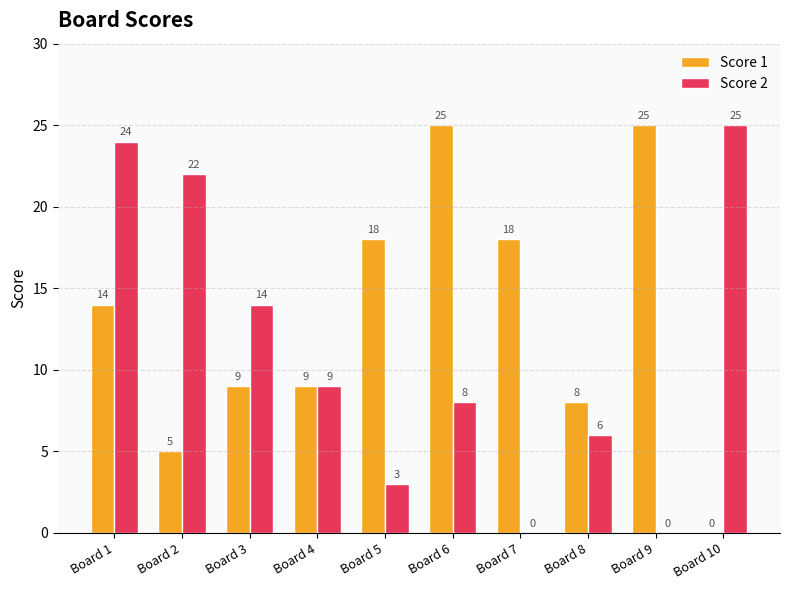

Reading left to right, what are all the values shown in this chart?

Score 1: Board 1=14	Board 2=5	Board 3=9	Board 4=9	Board 5=18	Board 6=25	Board 7=18	Board 8=8	Board 9=25	Board 10=0
Score 2: Board 1=24	Board 2=22	Board 3=14	Board 4=9	Board 5=3	Board 6=8	Board 7=0	Board 8=6	Board 9=0	Board 10=25